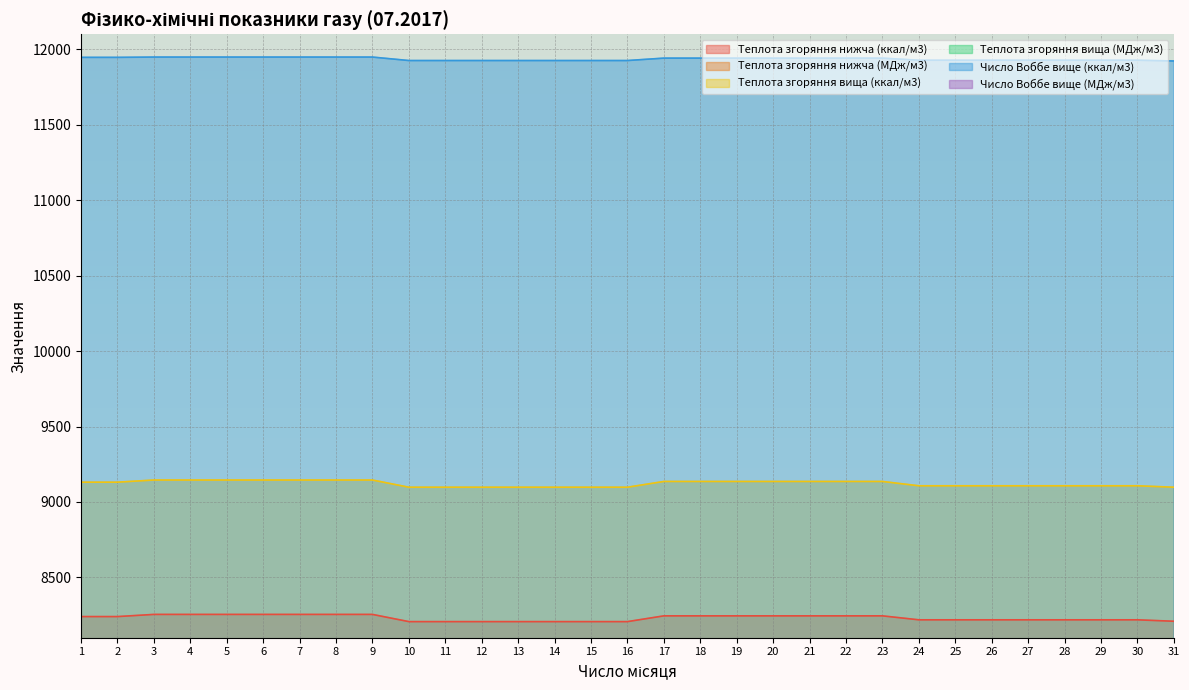

Between 11 and 27, which series saw the biggest shift?

Теплота згоряння нижча (ккал/м3)